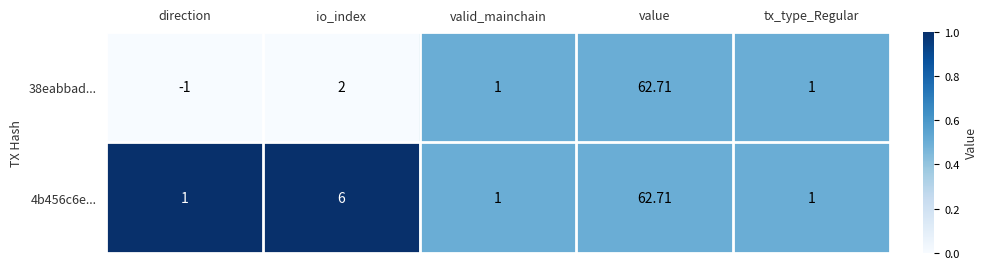

At which label is 38eabbad... closest to 30?

io_index